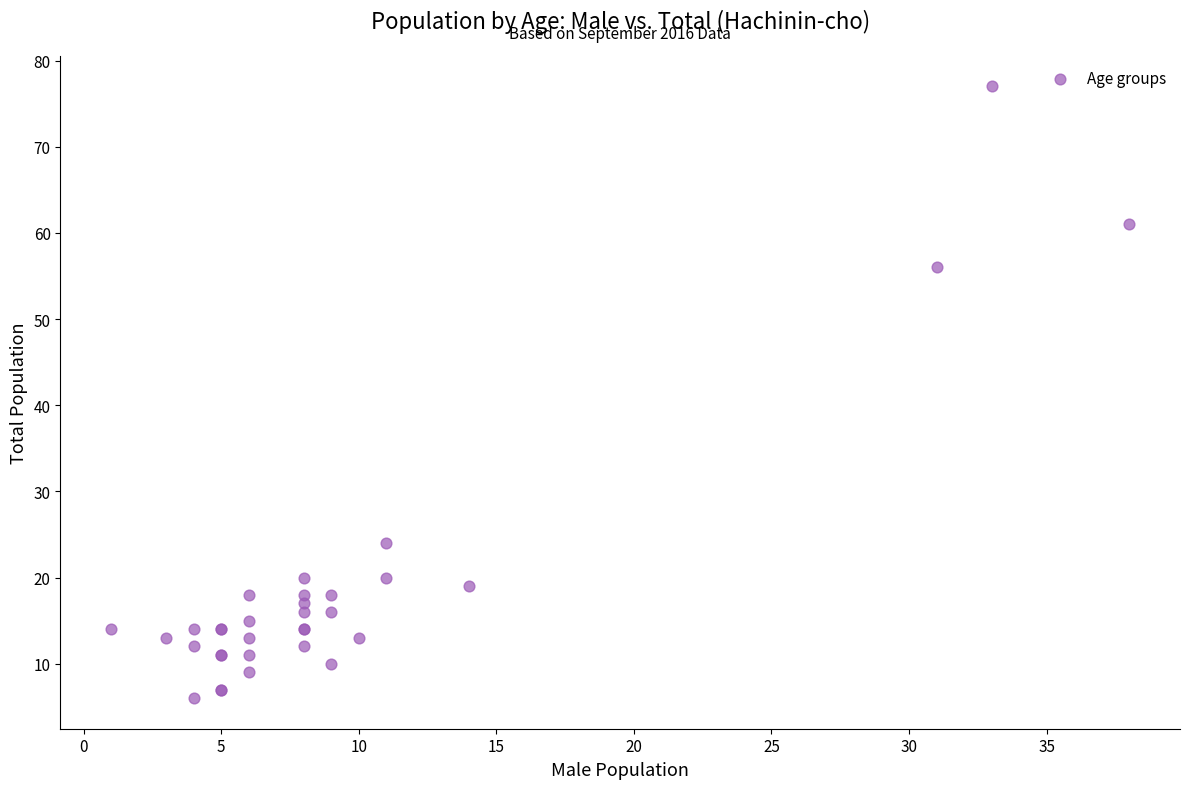

What Y value in the scatter plot is closest to 41?

56